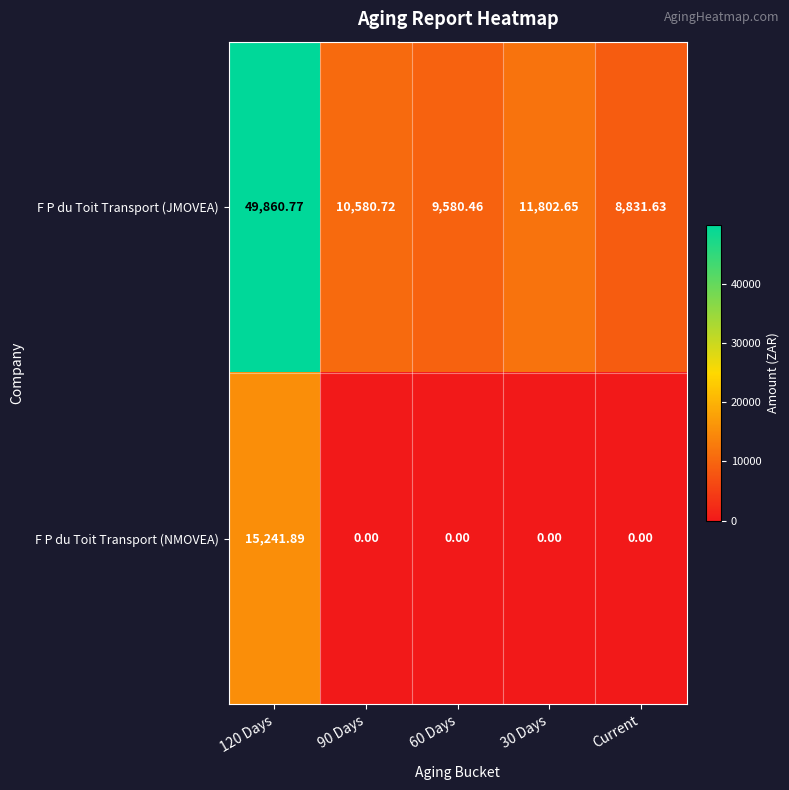

Rank the series by their maximum value, from lowest to highest.

F P du Toit Transport (NMOVEA), F P du Toit Transport (JMOVEA)